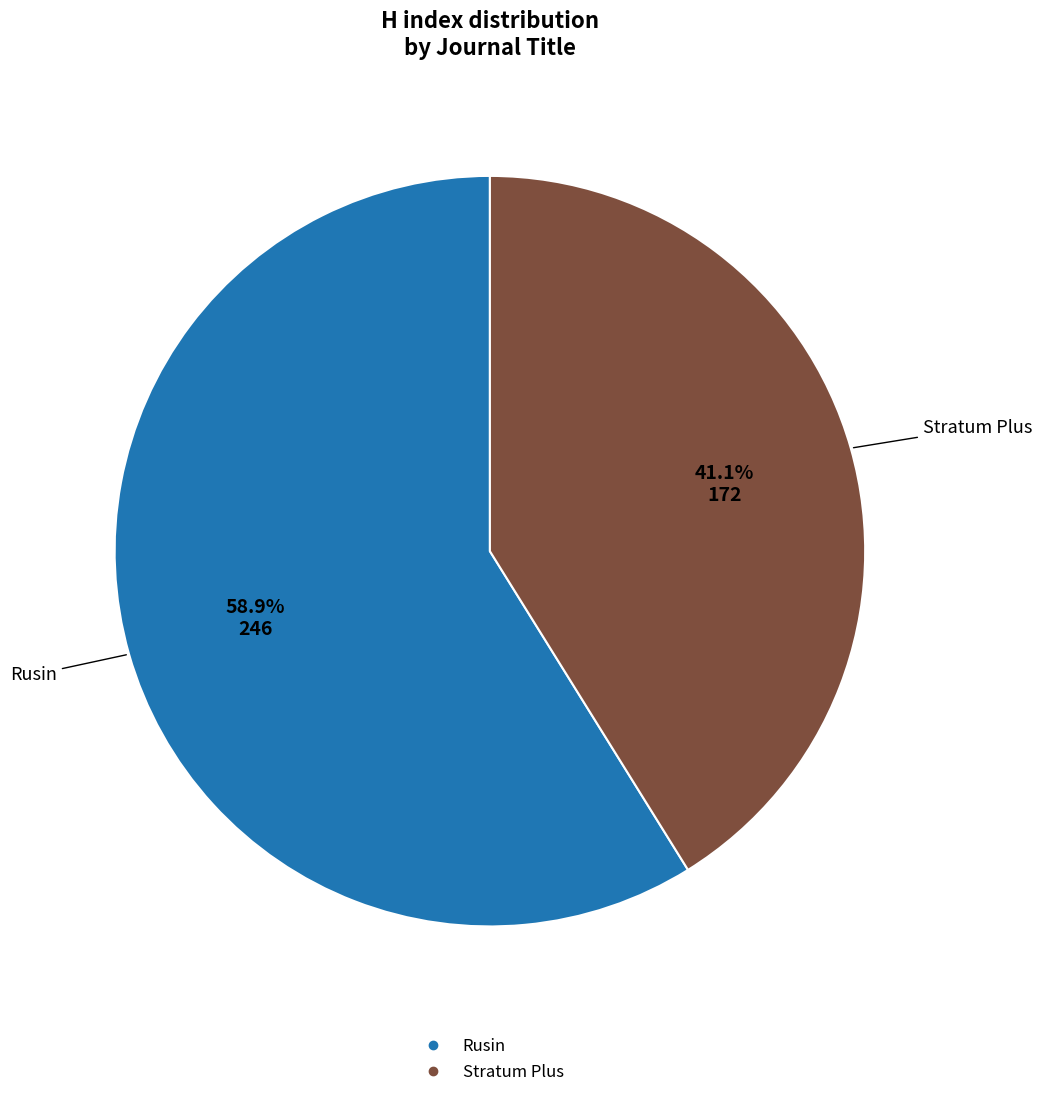

Which has a higher value, Stratum Plus or Rusin?

Rusin